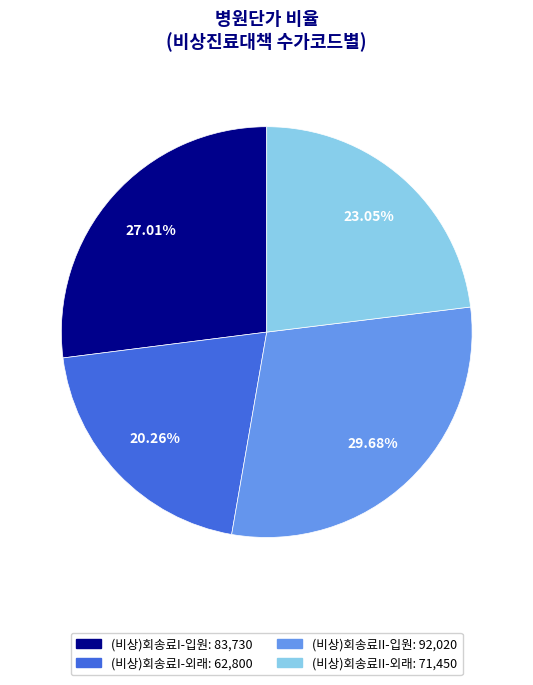

How many slices are in this pie chart?

4